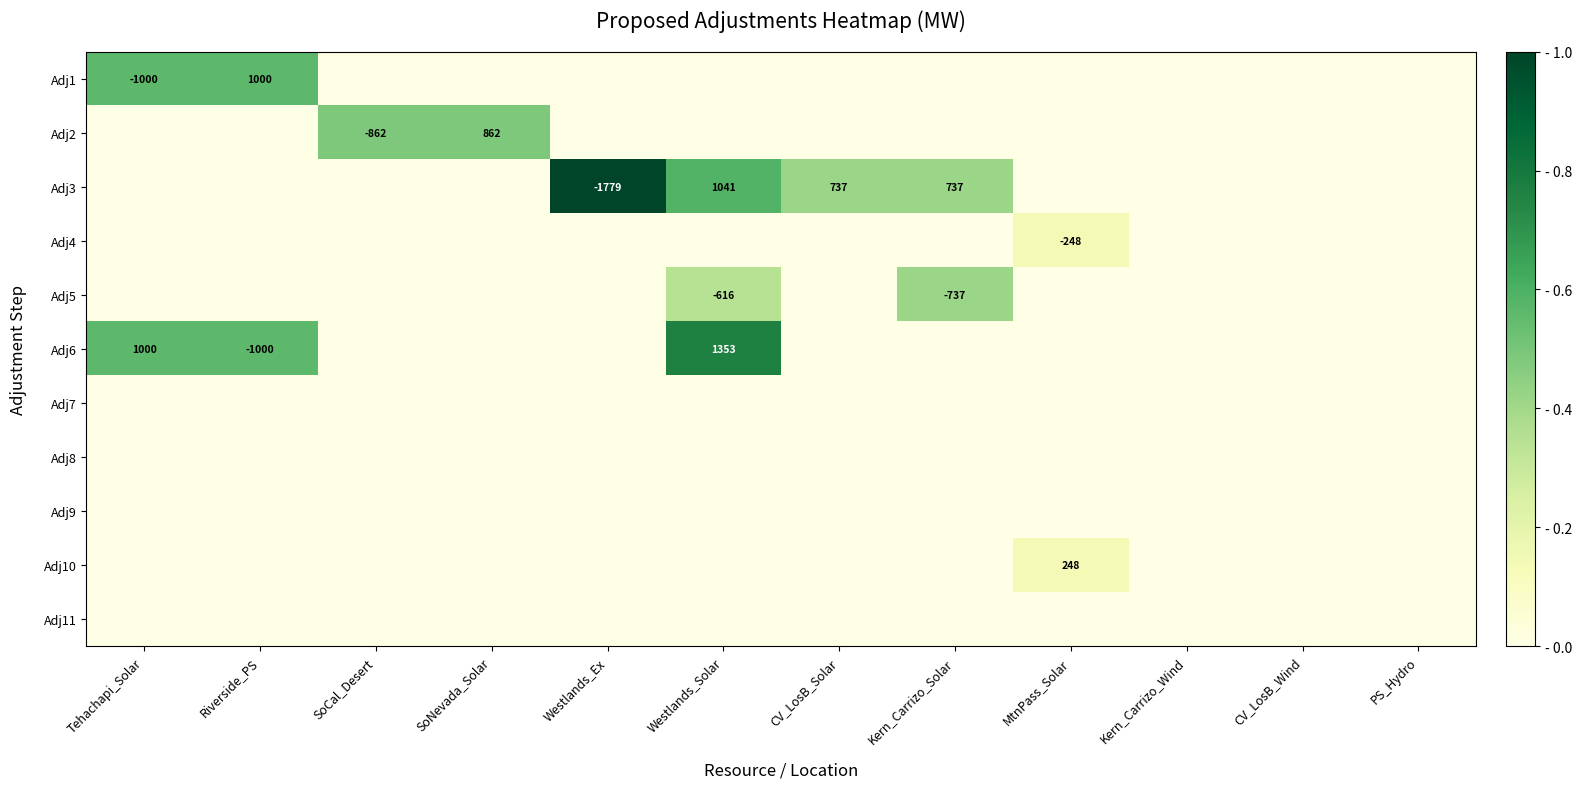

What is the sum of all Adj5 values?

0.8